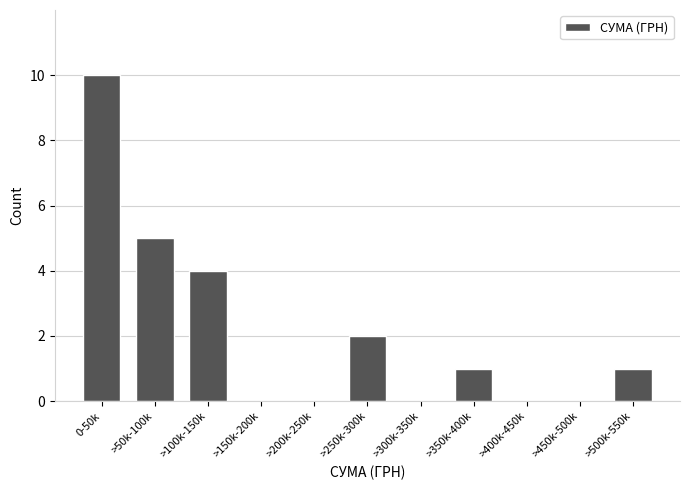

Reading left to right, what are all the values shown in this chart?

0-50k=10	>50k-100k=5	>100k-150k=4	>150k-200k=0	>200k-250k=0	>250k-300k=2	>300k-350k=0	>350k-400k=1	>400k-450k=0	>450k-500k=0	>500k-550k=1